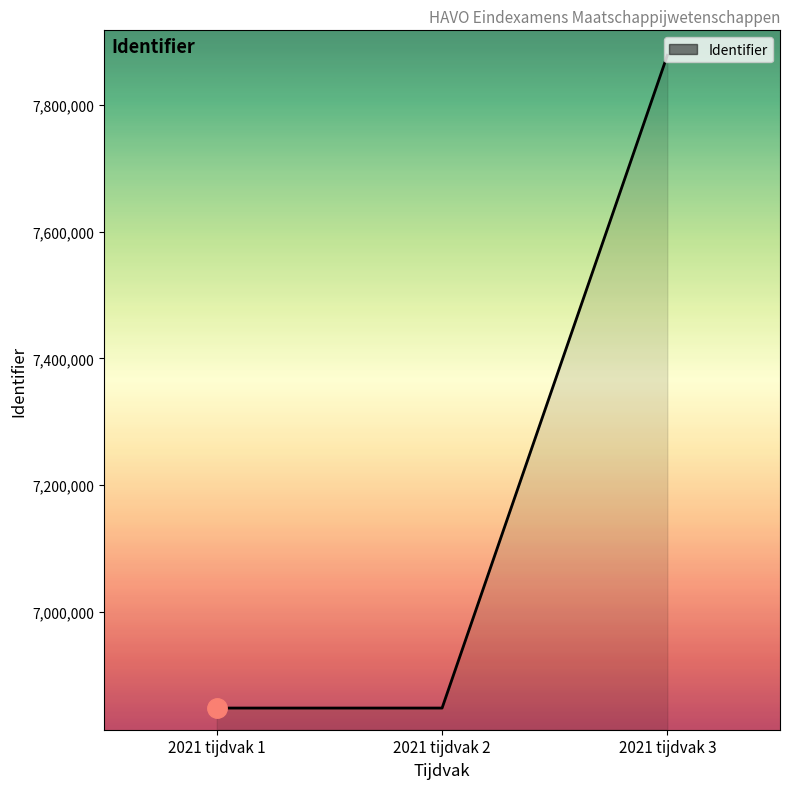

The value at 2021 tijdvak 3 is 11907196. True or false?

False